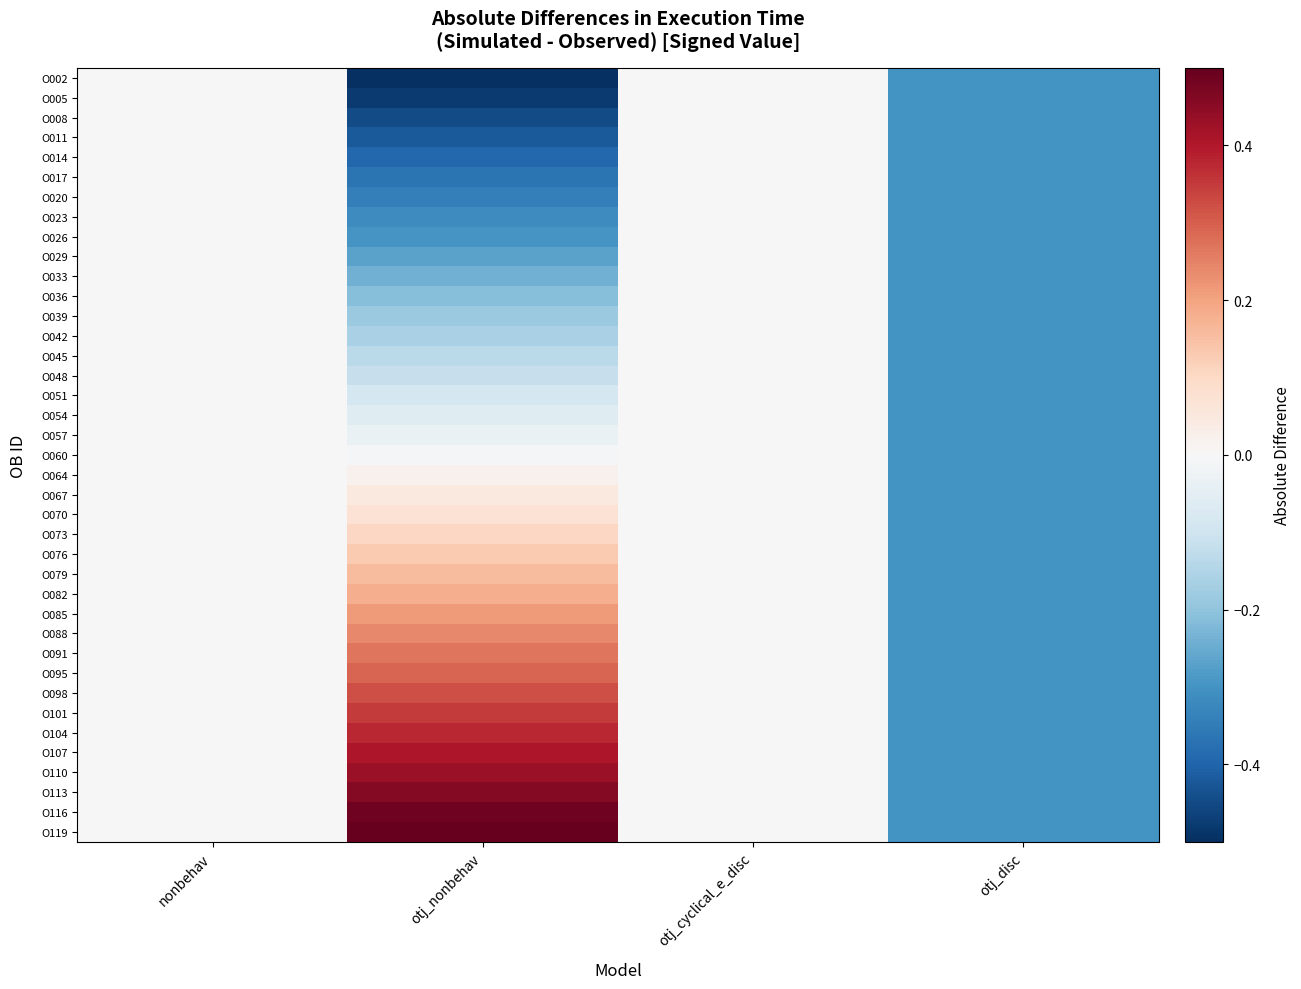

What is the minimum value shown in the chart?

-0.5